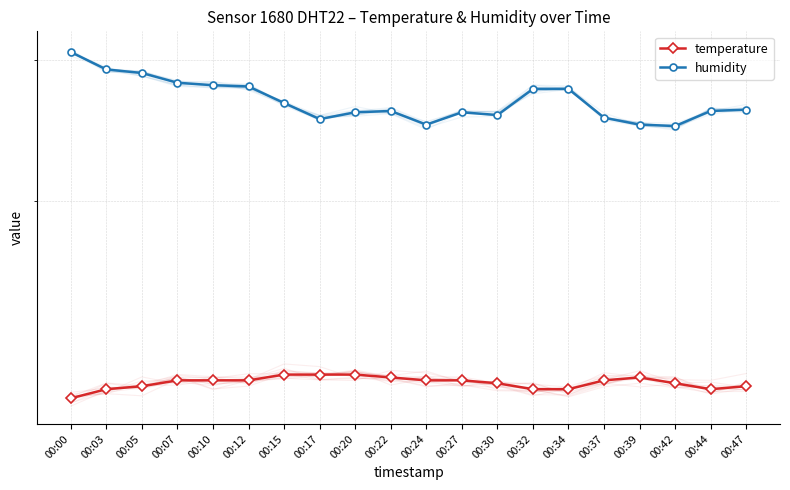

What is the total value across all series at 00:05?

40.6